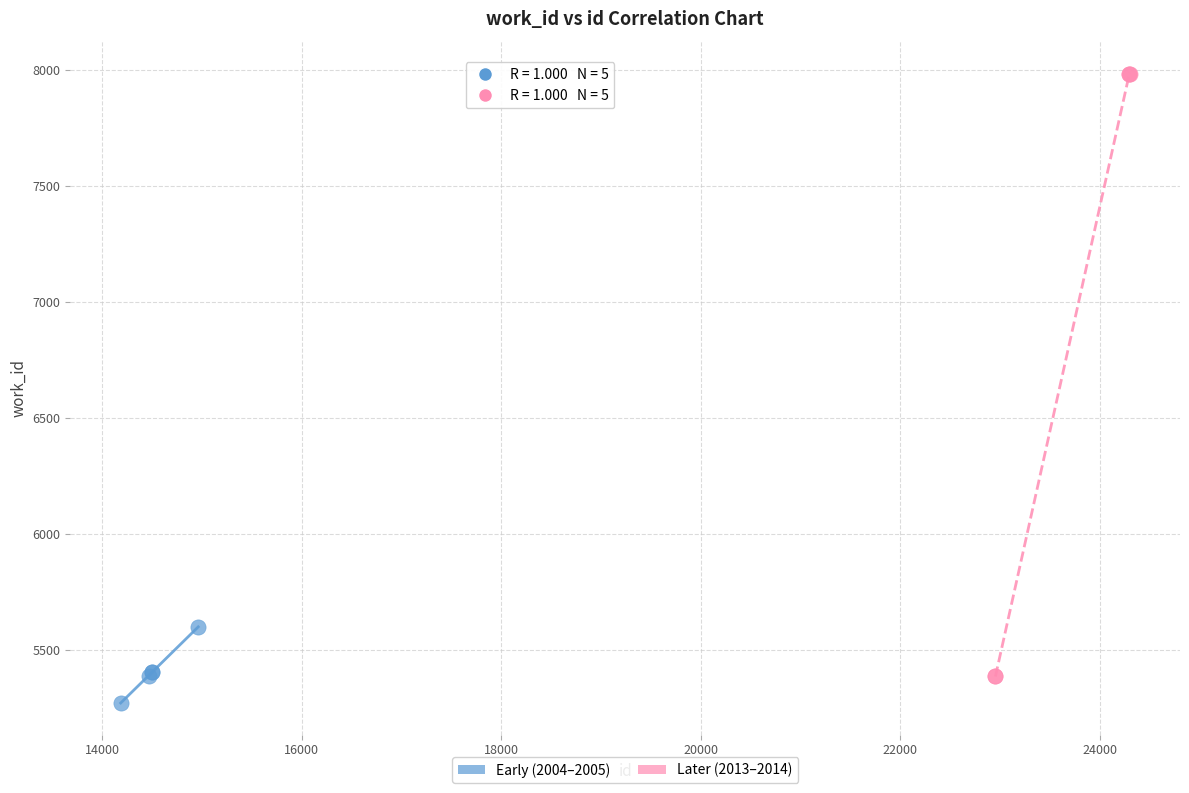

Which series contains the highest Y value?

Later (2013–2014)